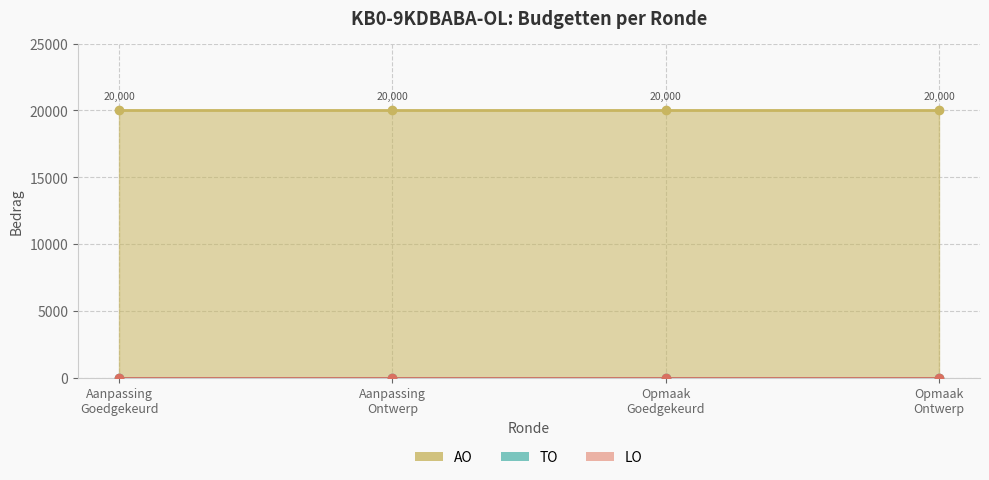

Reading left to right, extract all data points from this chart.

TO: 2023 1ste aanpassing – goedgekeurd=0	2023 1ste aanpassing – ontwerp=0	2023 Opmaak – goedgekeurd=0	2023 Opmaak - ontwerp=0
LO: 2023 1ste aanpassing – goedgekeurd=0	2023 1ste aanpassing – ontwerp=0	2023 Opmaak – goedgekeurd=0	2023 Opmaak - ontwerp=0
AO: 2023 1ste aanpassing – goedgekeurd=20000	2023 1ste aanpassing – ontwerp=20000	2023 Opmaak – goedgekeurd=20000	2023 Opmaak - ontwerp=20000